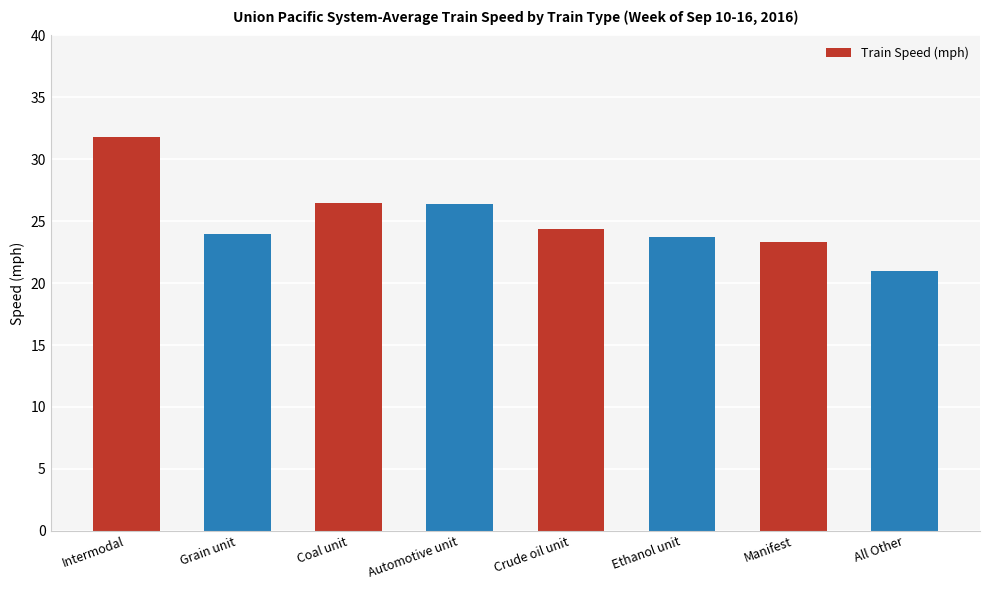

How many series are shown in this chart?

1